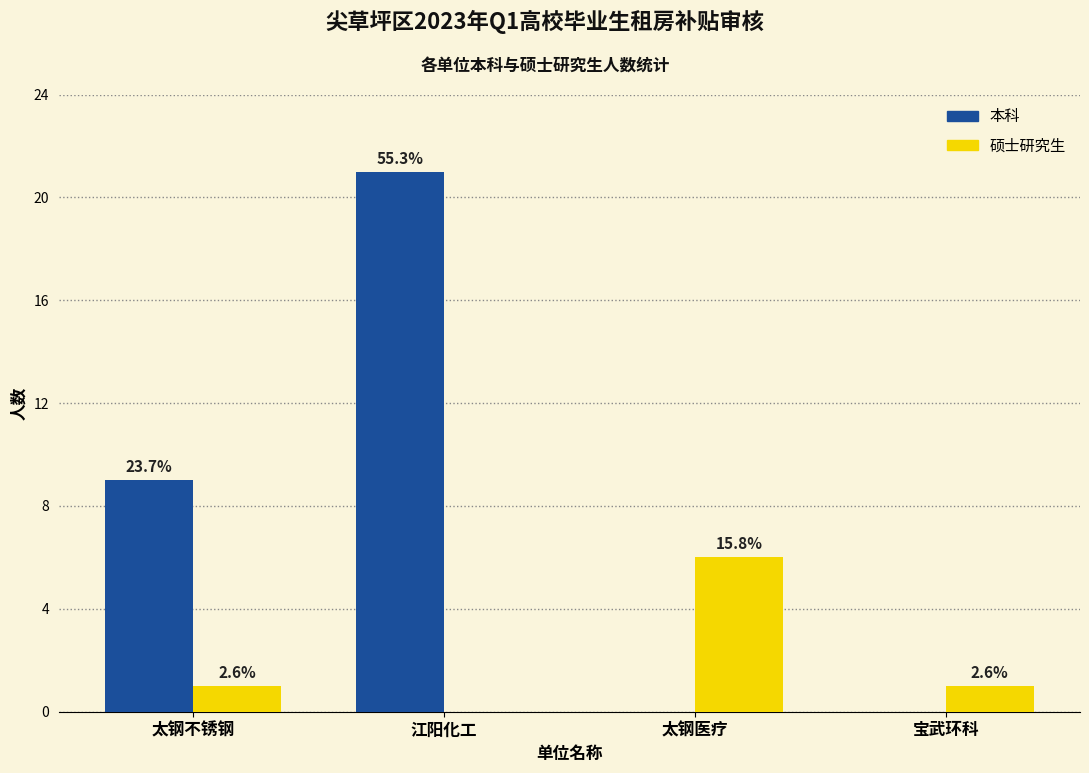

Does the chart contain stacked bars?

No